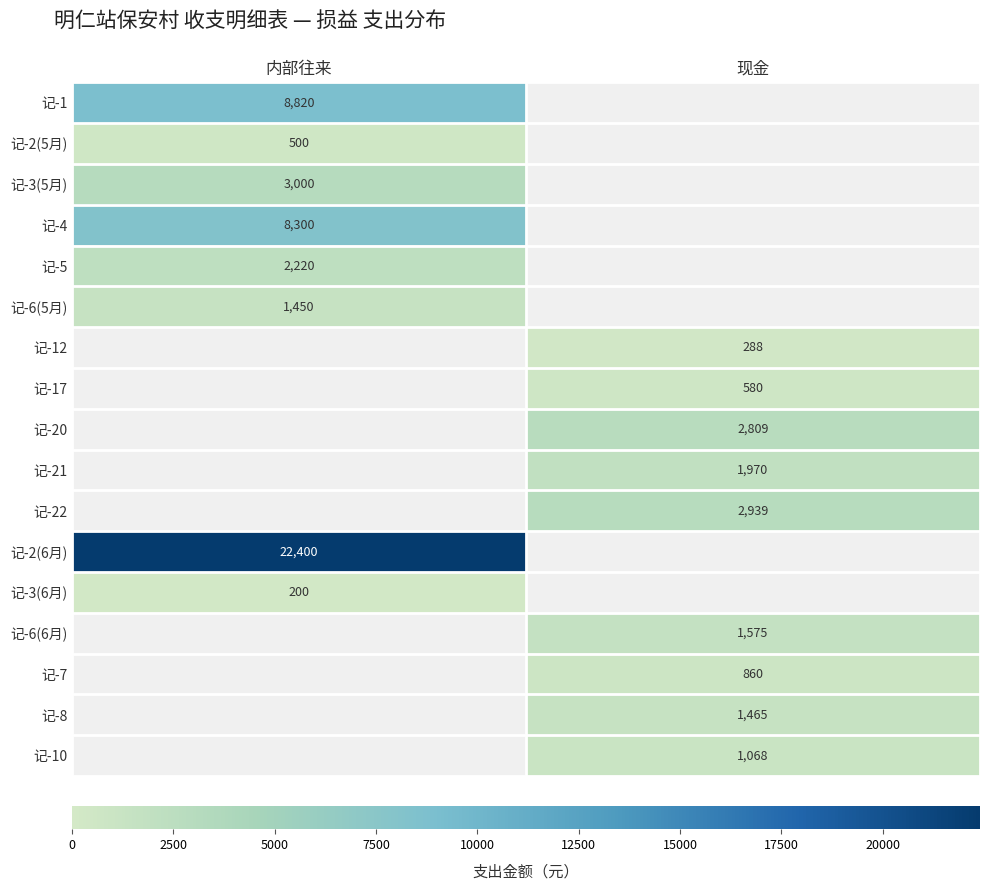

The value of 记-4 at 内部往来 is 2217. True or false?

False